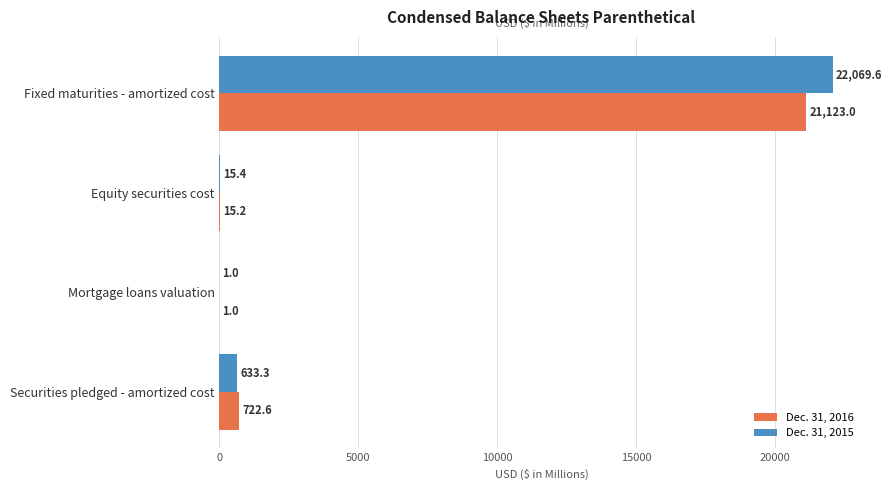

Which series has the largest total across all categories?

Dec. 31, 2015